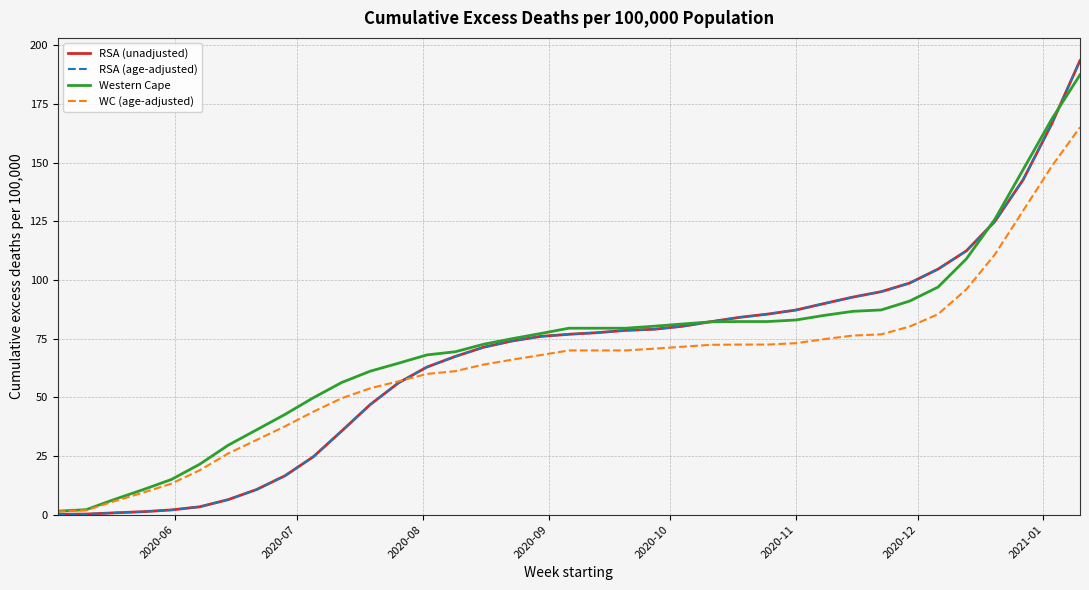

Does the chart display data point markers on the line(s)?

No